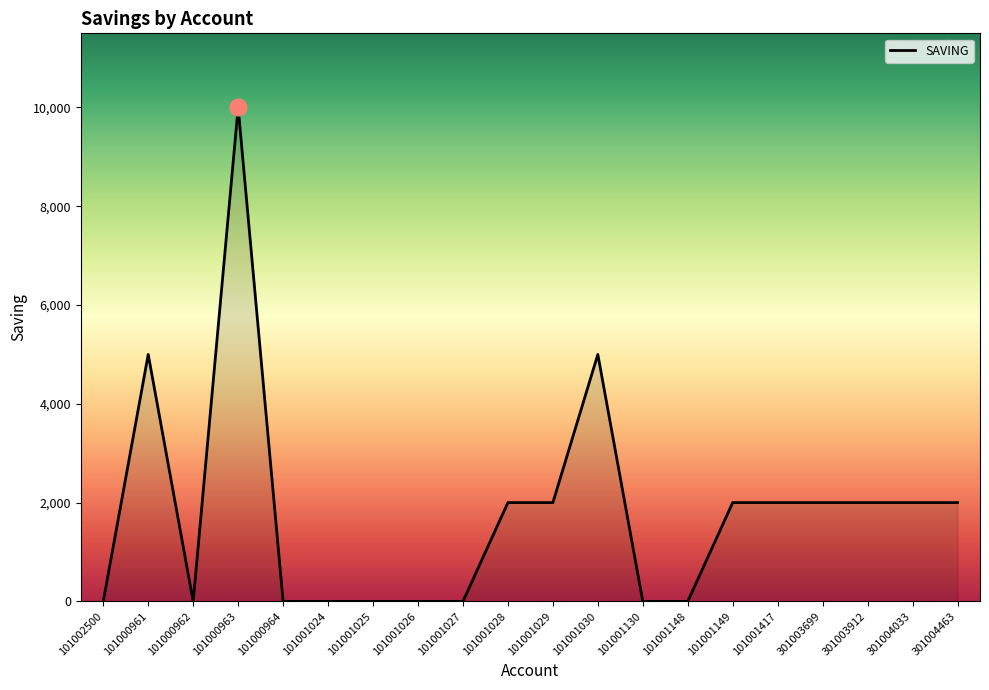

What is the difference between the maximum and minimum values?

10000